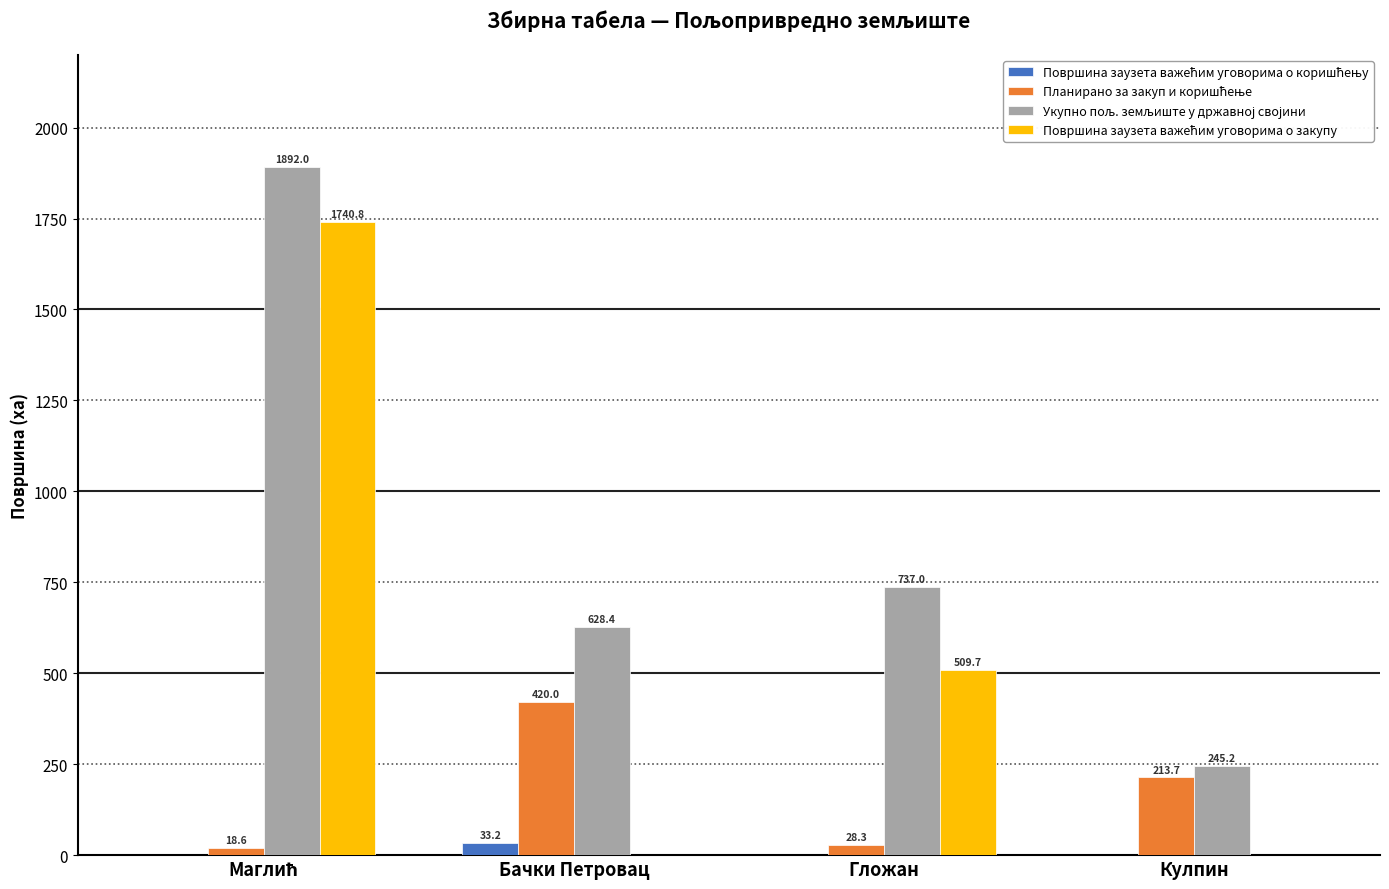

At how many categories does at least one series exceed 335?

3